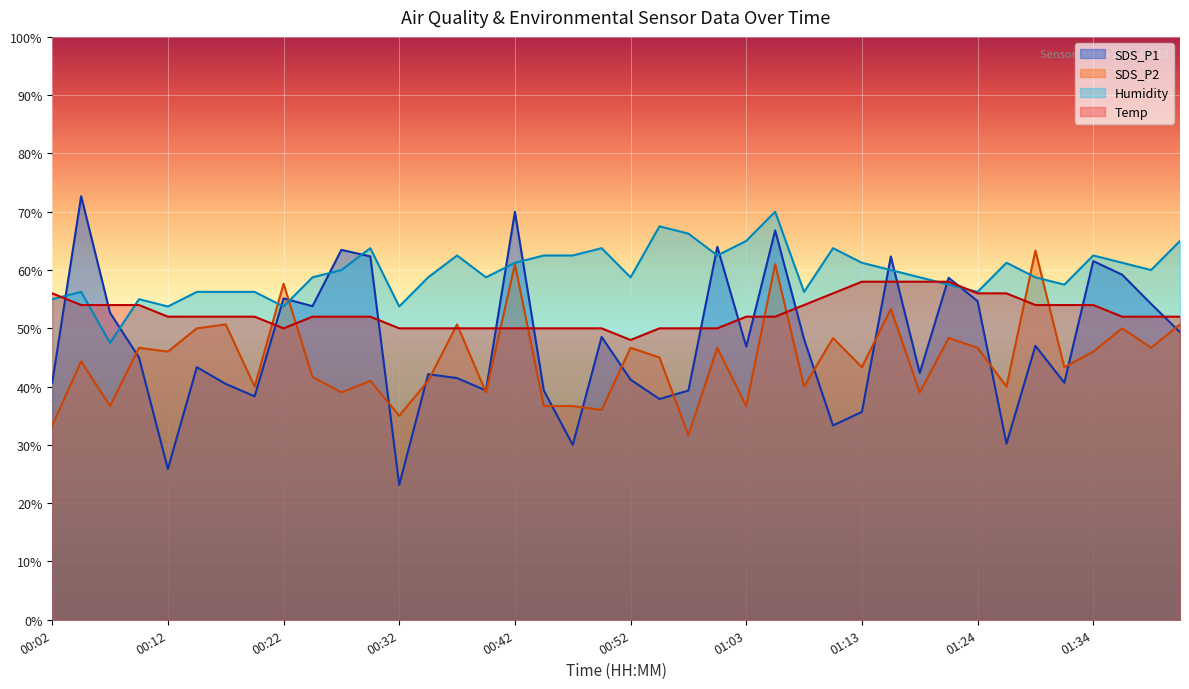

What is the average value of the Humidity series?

59.7